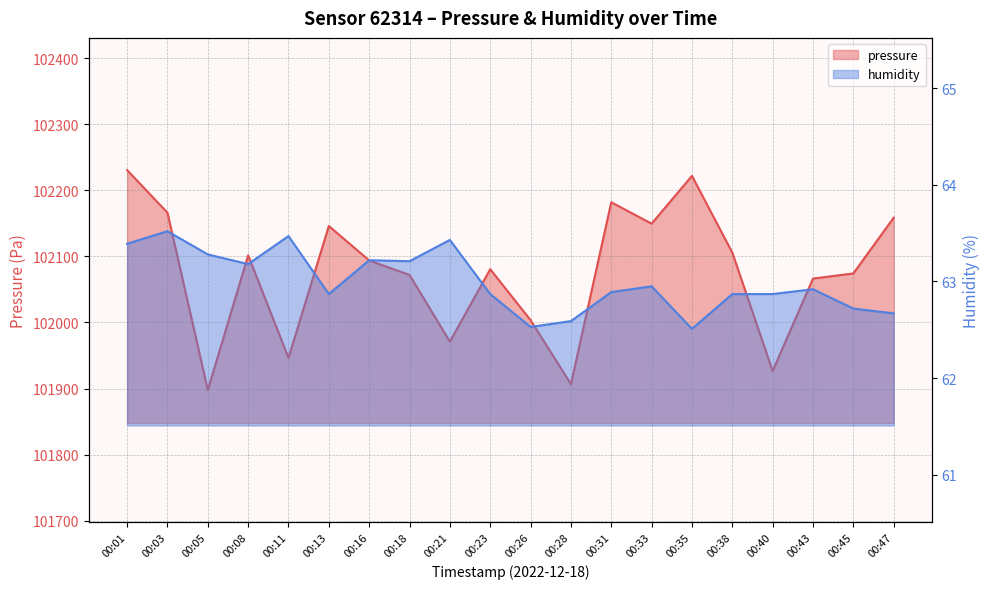

Does the chart have visible grid lines?

Yes